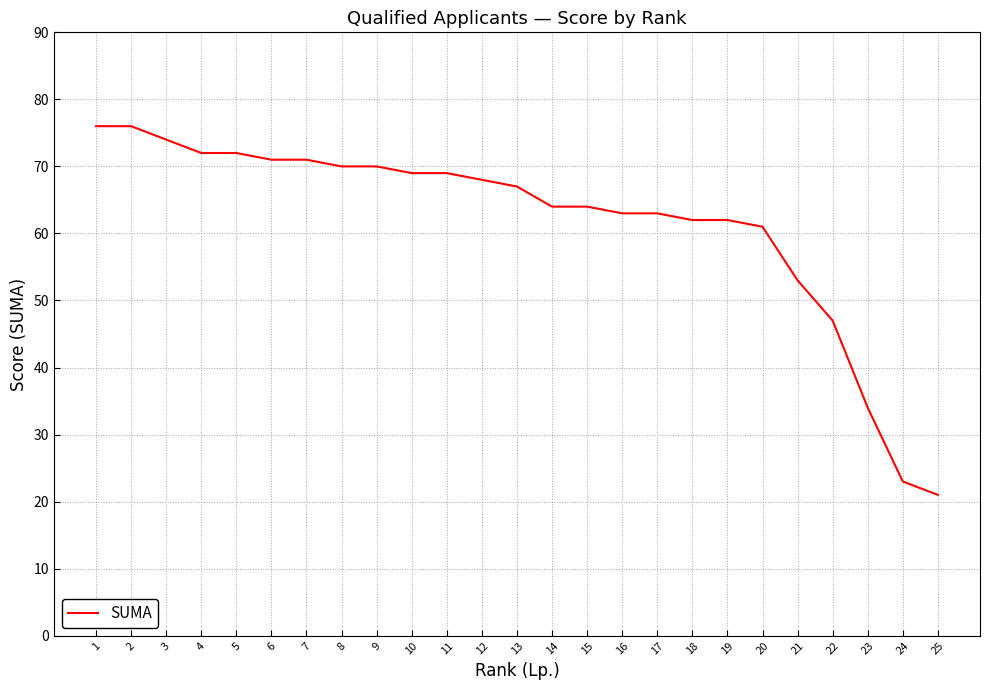

Reading left to right, list all the values displayed in this chart.

1=76	2=76	3=74	4=72	5=72	6=71	7=71	8=70	9=70	10=69	11=69	12=68	13=67	14=64	15=64	16=63	17=63	18=62	19=62	20=61	21=53	22=47	23=34	24=23	25=21